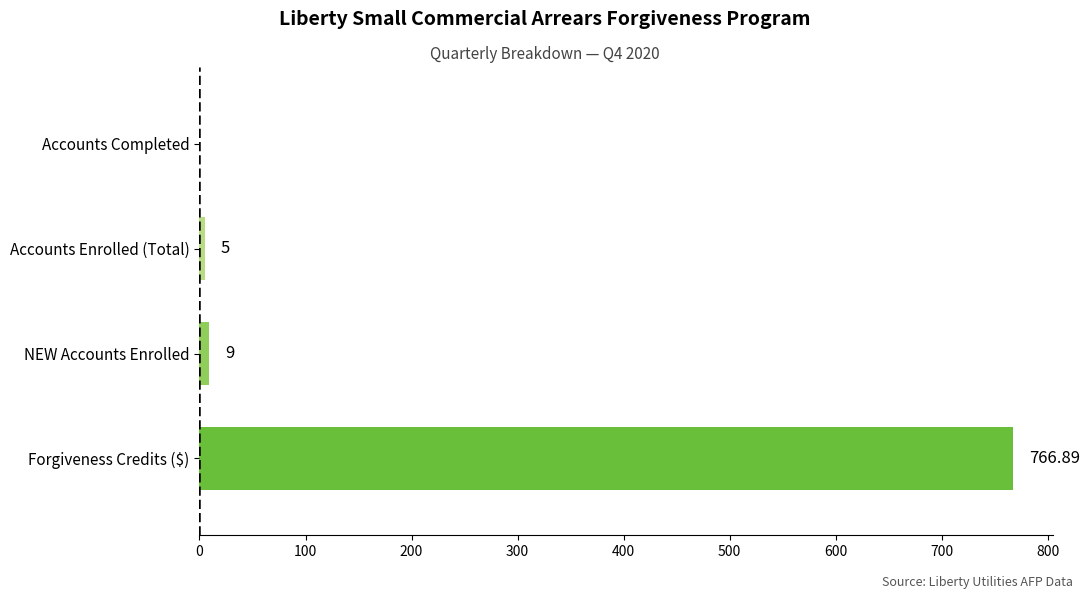

Count the number of data series in this chart.

1